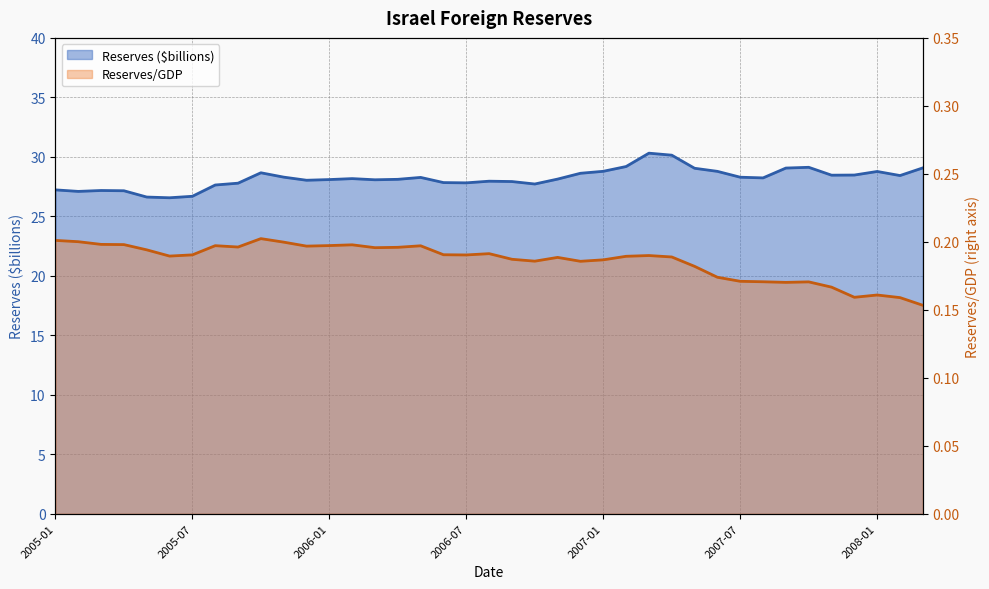

Which has a higher value, 2006-08 or 2006-06?

2006-08